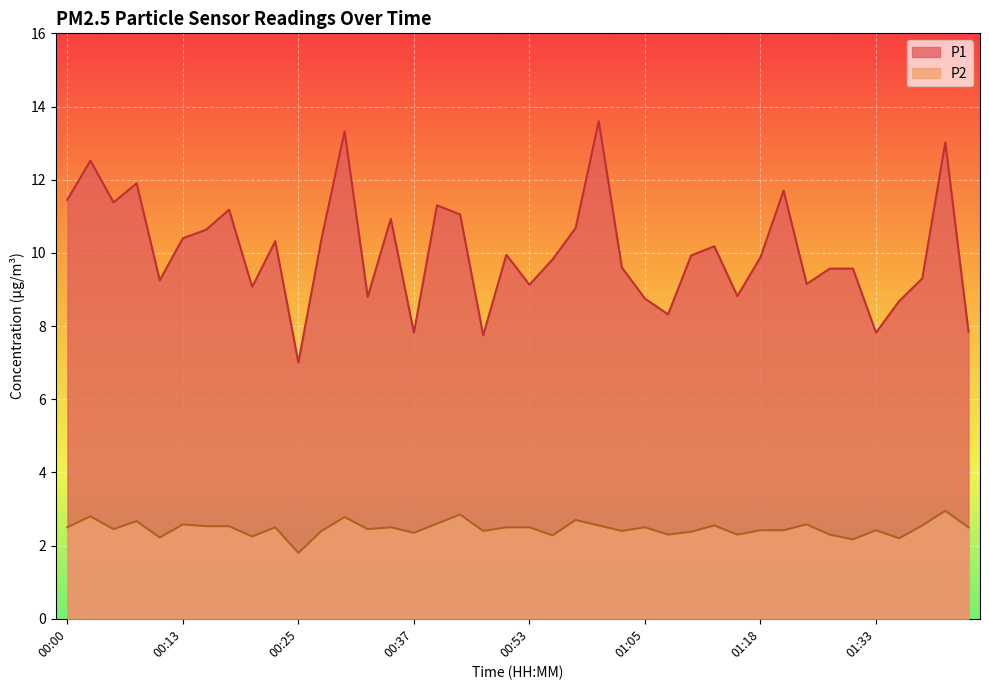

What is the greatest value displayed?

13.6